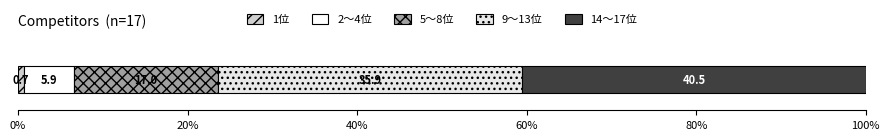

Count the number of data series in this chart.

5